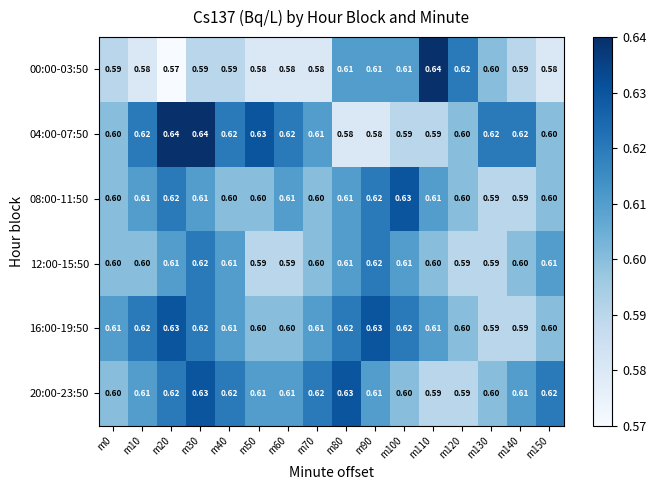

Is the value of 00:00-03:50 at m40 greater than the value of 16:00-19:50 at m40?

No